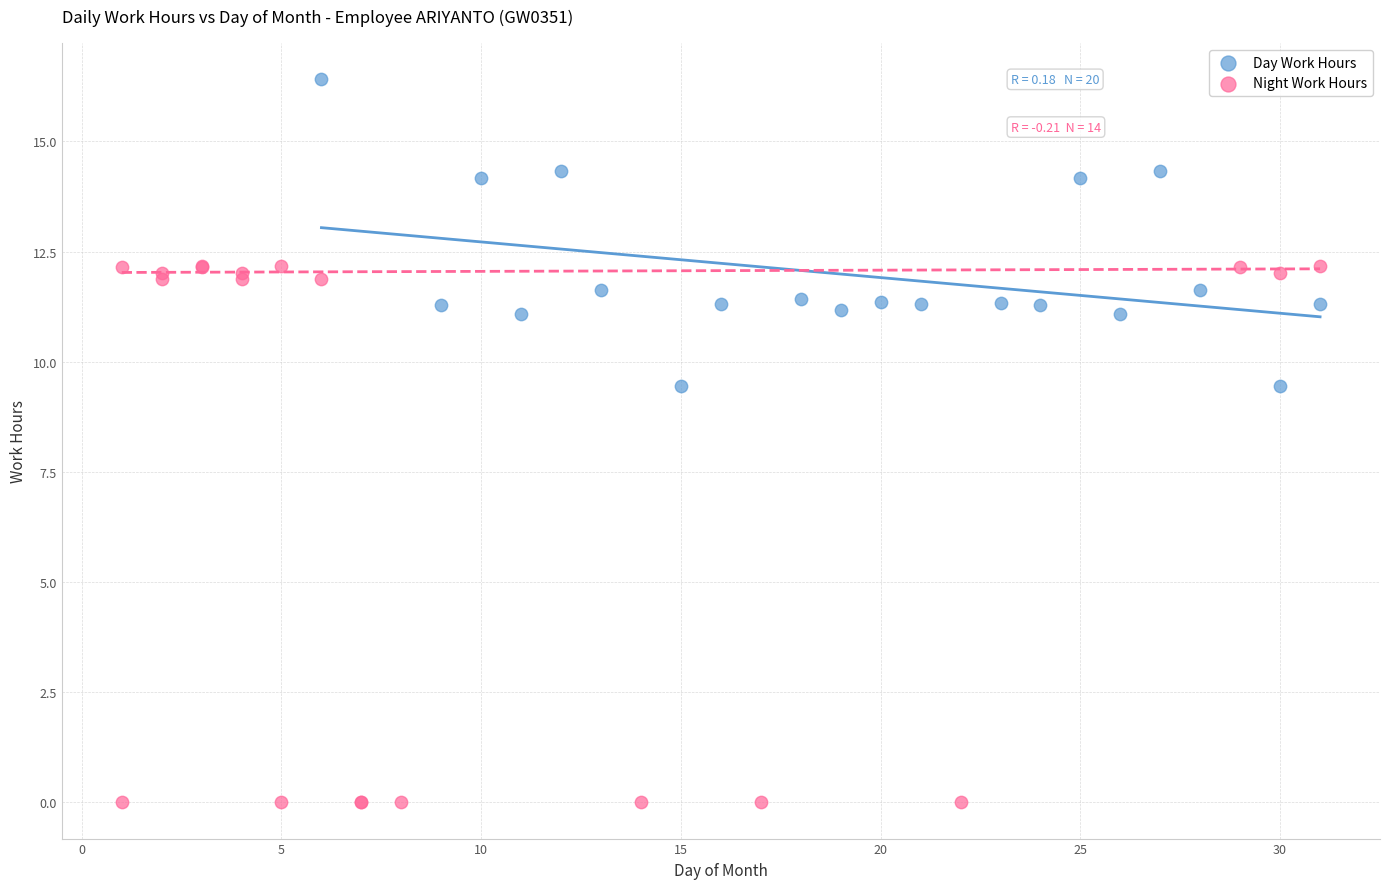

Which series has the widest spread of Y values?

Night Work Hours